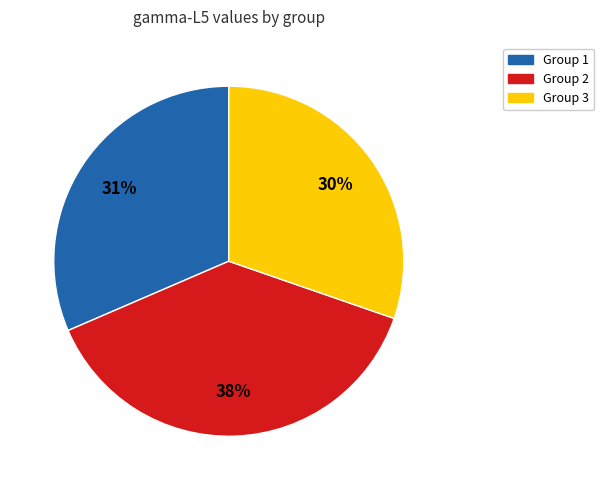

To the nearest percent, what is the difference between the largest and smallest slice percentages?

8%